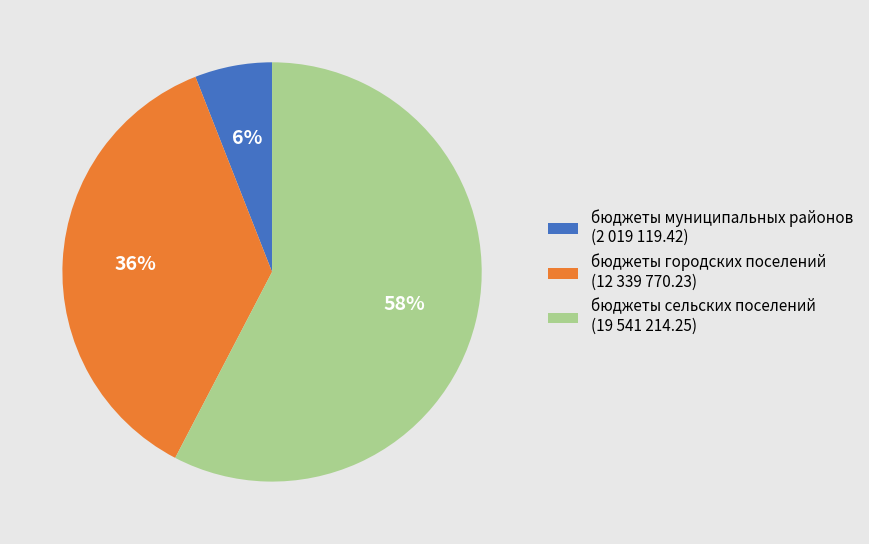

To the nearest percent, what percentage of the pie is бюджеты муниципальных районов?

6%